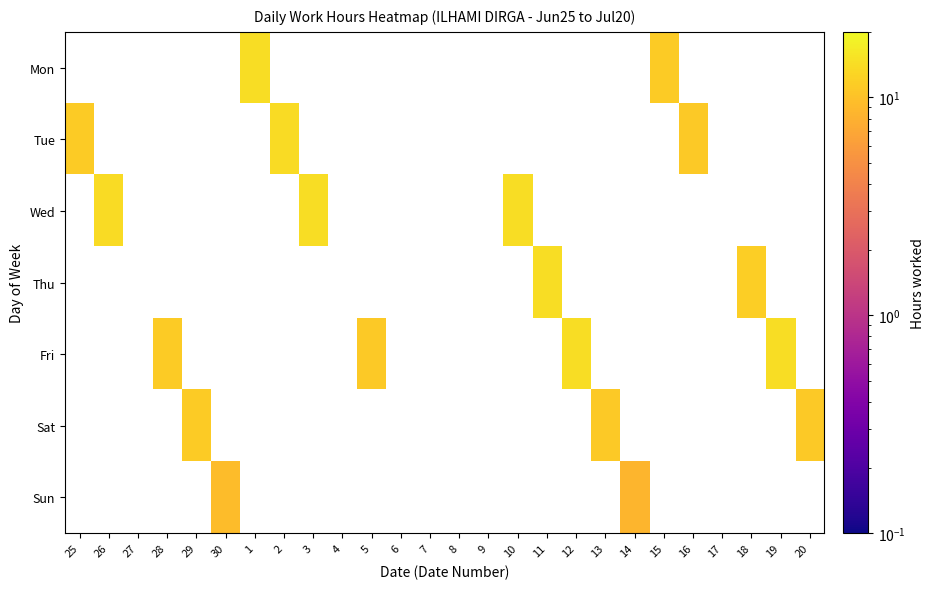

The value of Mon at 12 is 0.0. True or false?

True